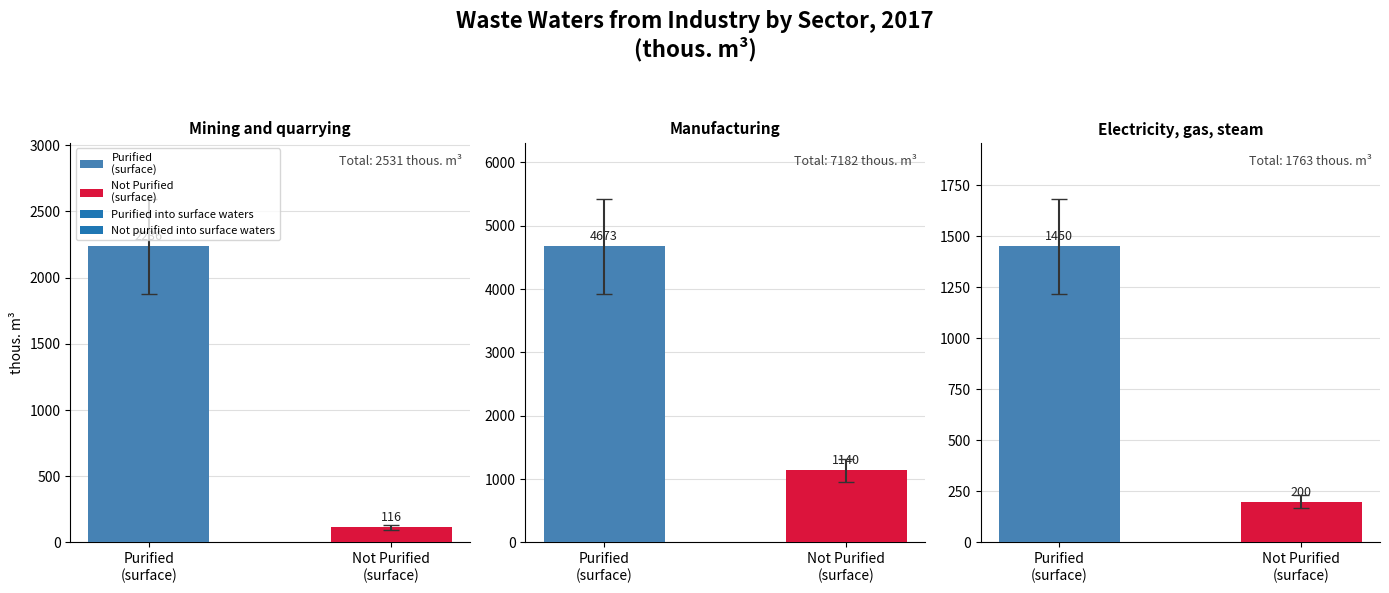

How many bars are there in each group?

3